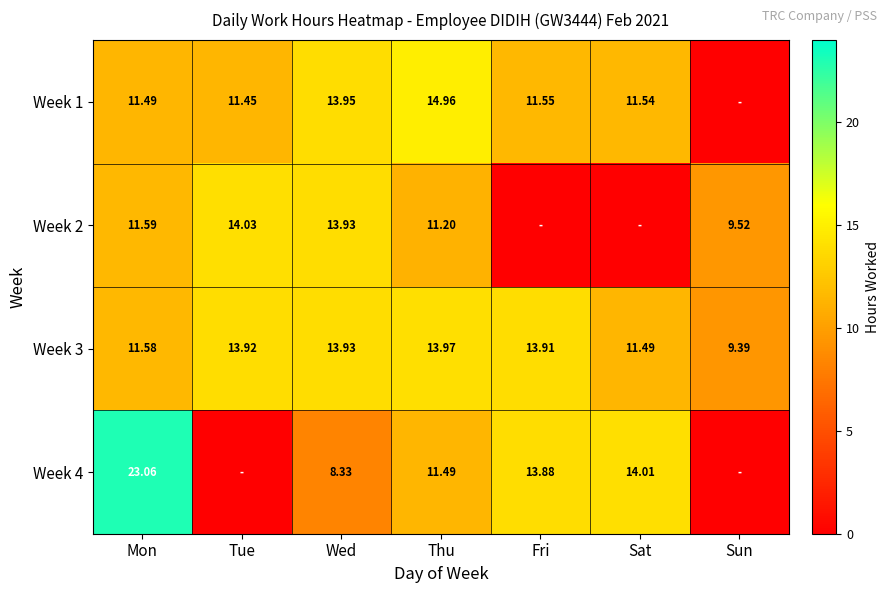

At which label does Week 3 reach its minimum?

Sun